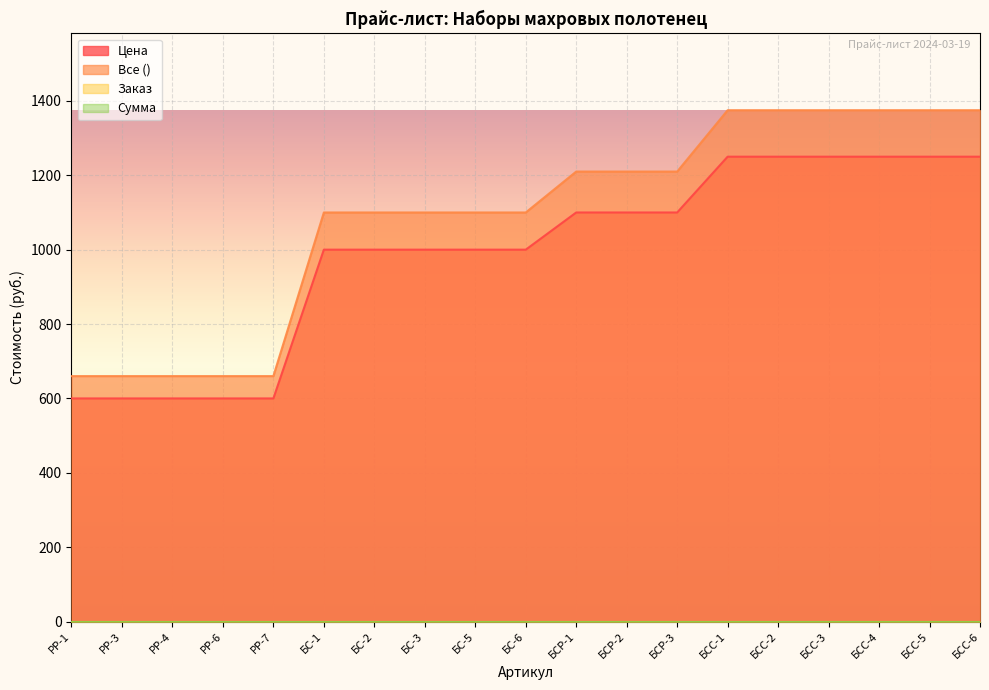

Does the chart display data point markers on the line(s)?

No